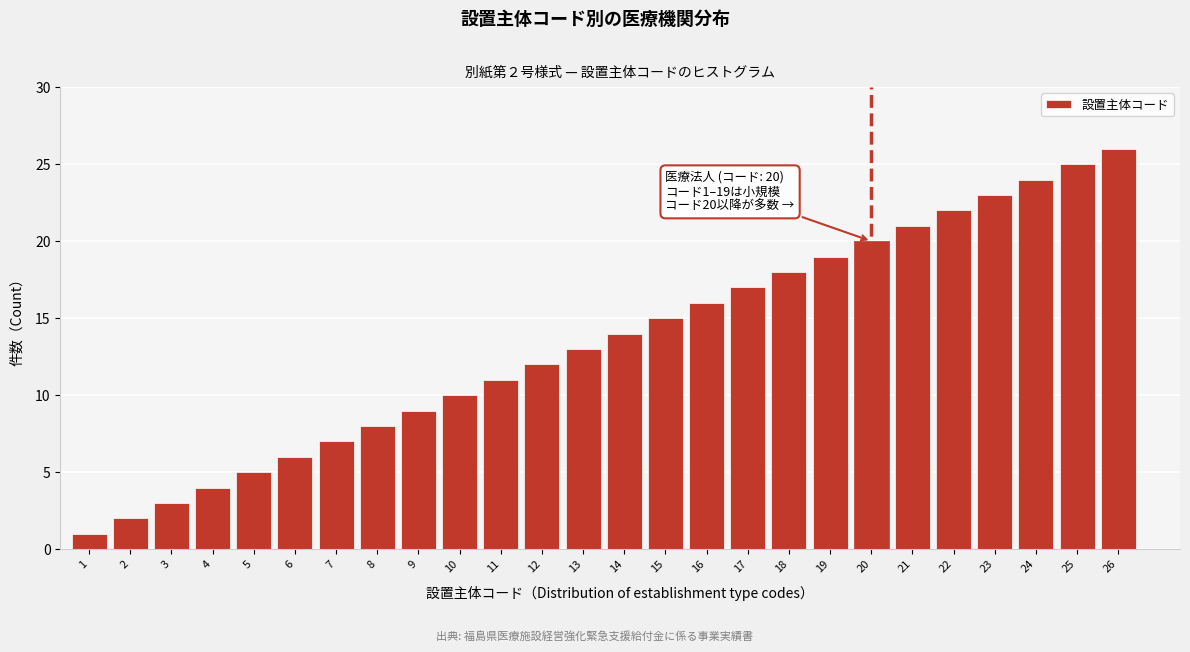

What is the sum of all values?

351